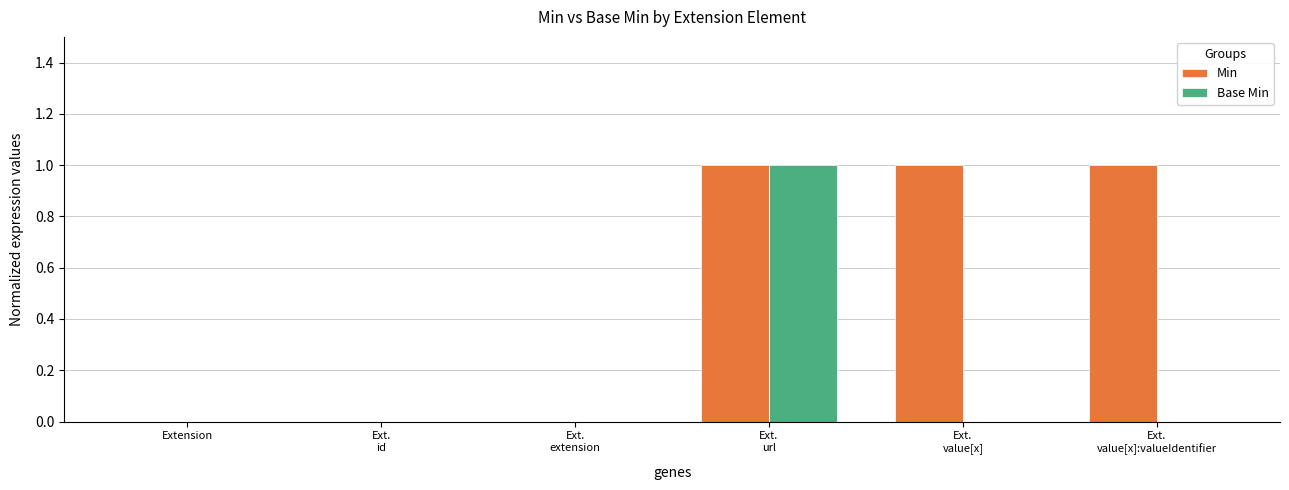

At which category is the sum across all series the highest?

Ext.
url